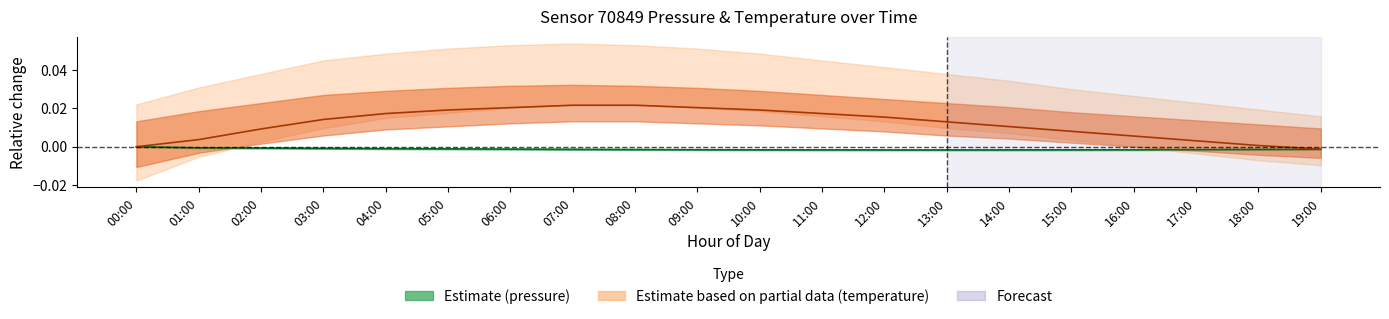

At which label does temperature reach its minimum?

19:00